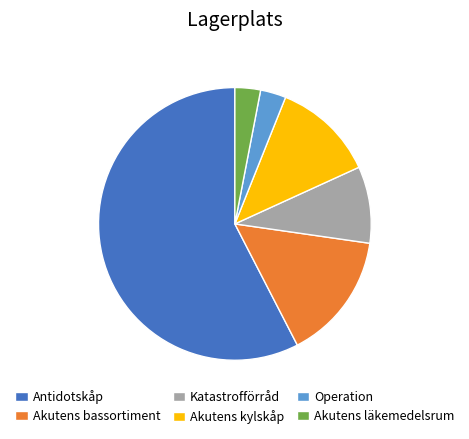

The Katastrofförråd slice represents 1% of the pie. True or false?

False